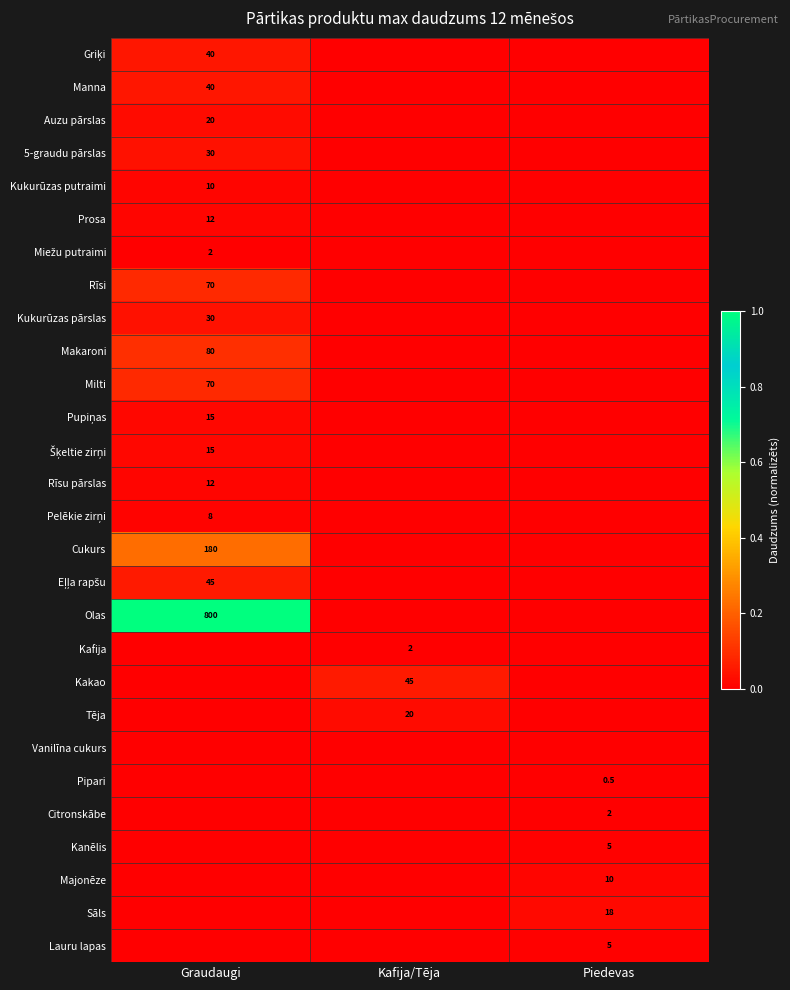

The value of Auzu pārslas at Graudaugi is 20.0. True or false?

True